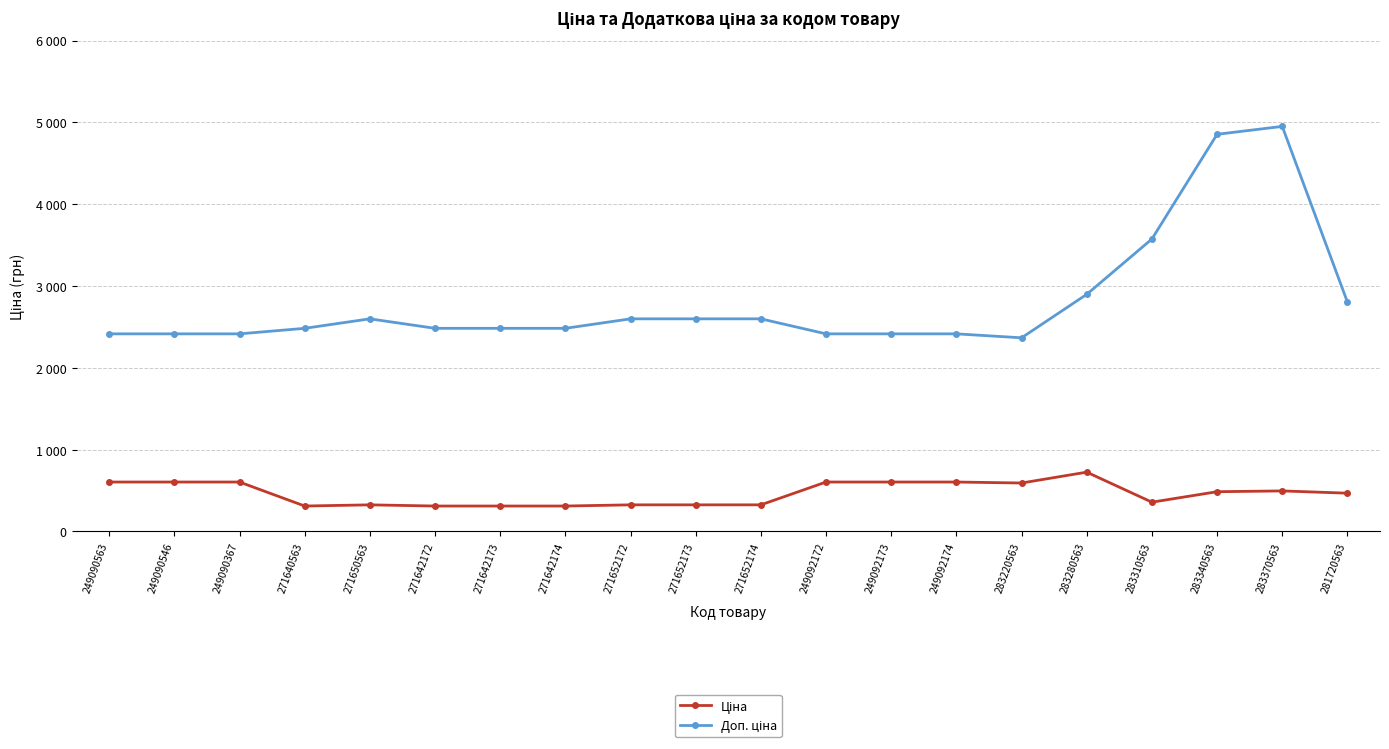

What is the highest value of the Доп. ціна series?

4950.4